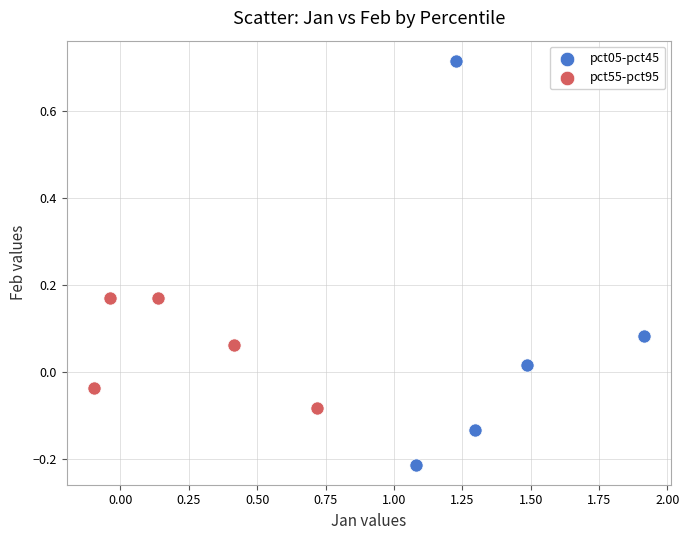

What are all the series names shown in the legend?

pct05-pct45, pct55-pct95